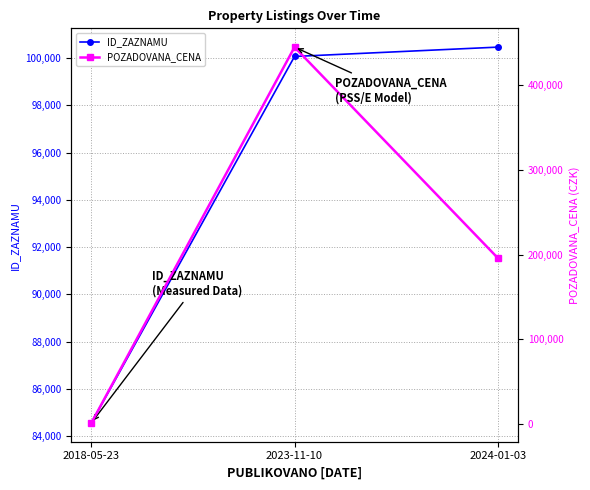

List the series in order of their peak value, highest first.

POZADOVANA_CENA, ID_ZAZNAMU